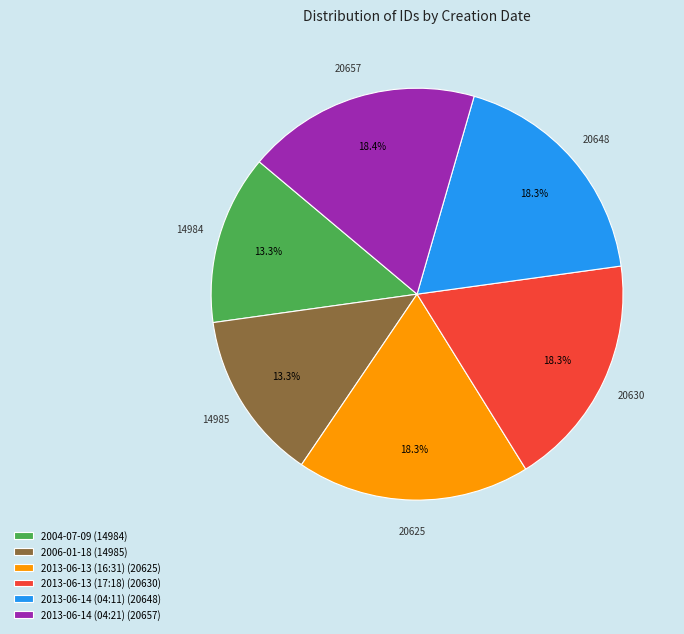

To the nearest percent, what is the difference between the largest and smallest slice percentages?

5%